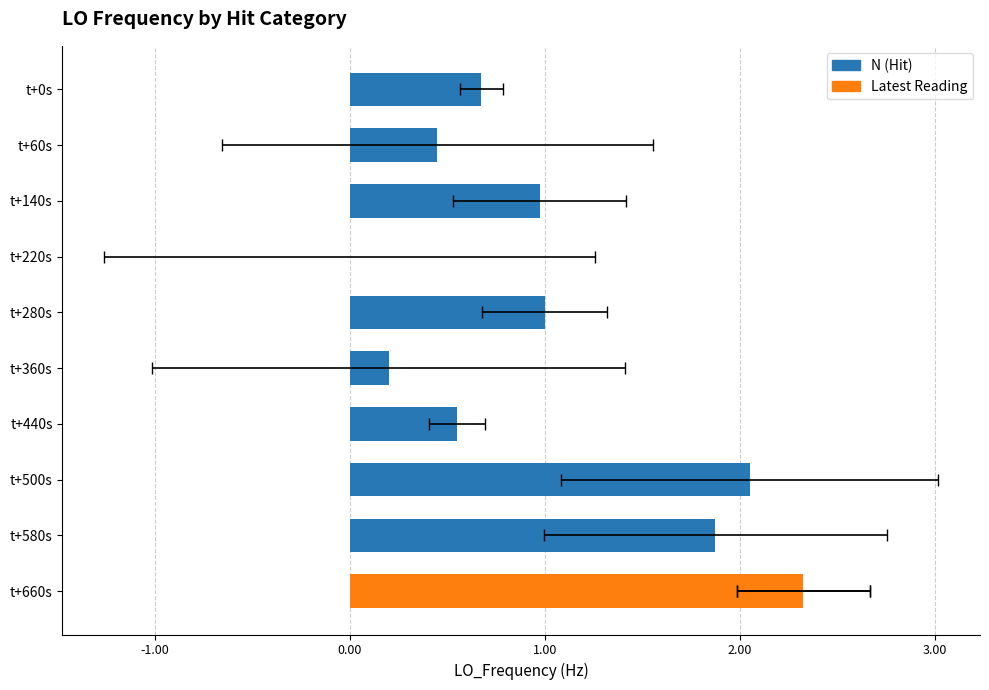

What is the maximum value shown in the chart?

2.3